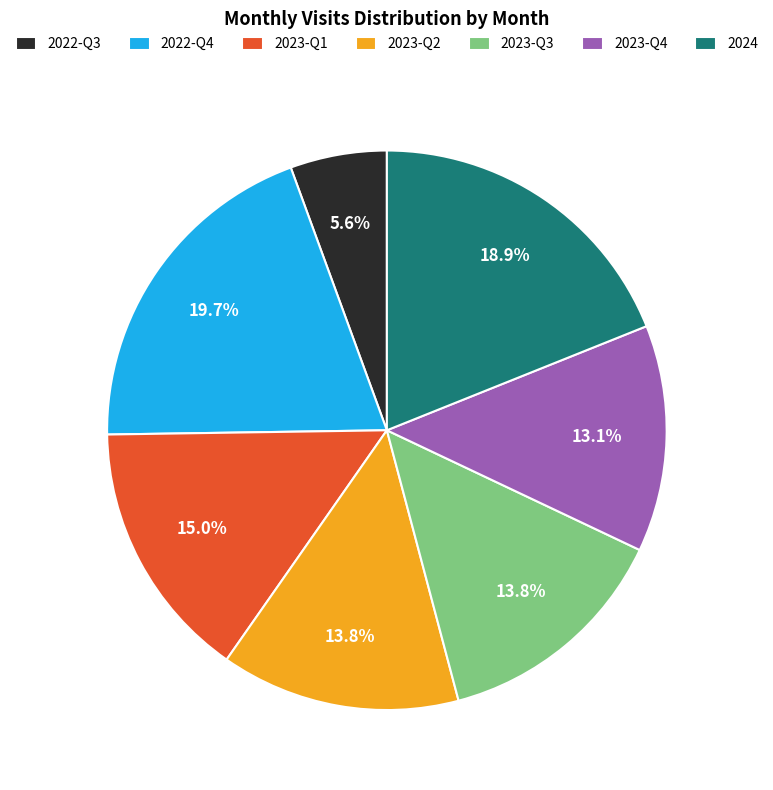

Combined, do 2022-Q3 and 2023-Q3 account for over 50%?

No